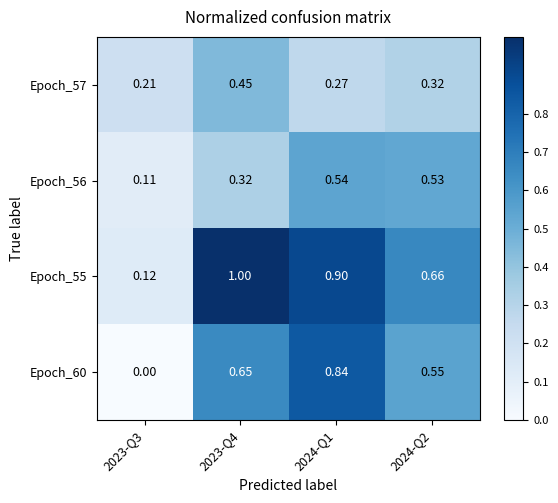

Is the value of Epoch_56 at 2023-Q3 greater than the value of Epoch_55 at 2023-Q4?

No